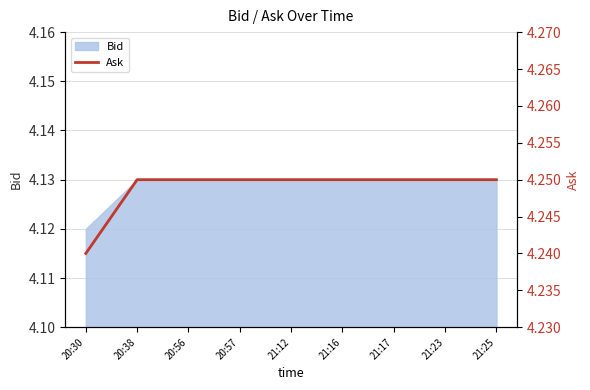

Between 21:12 and 20:57, which is larger?

21:12